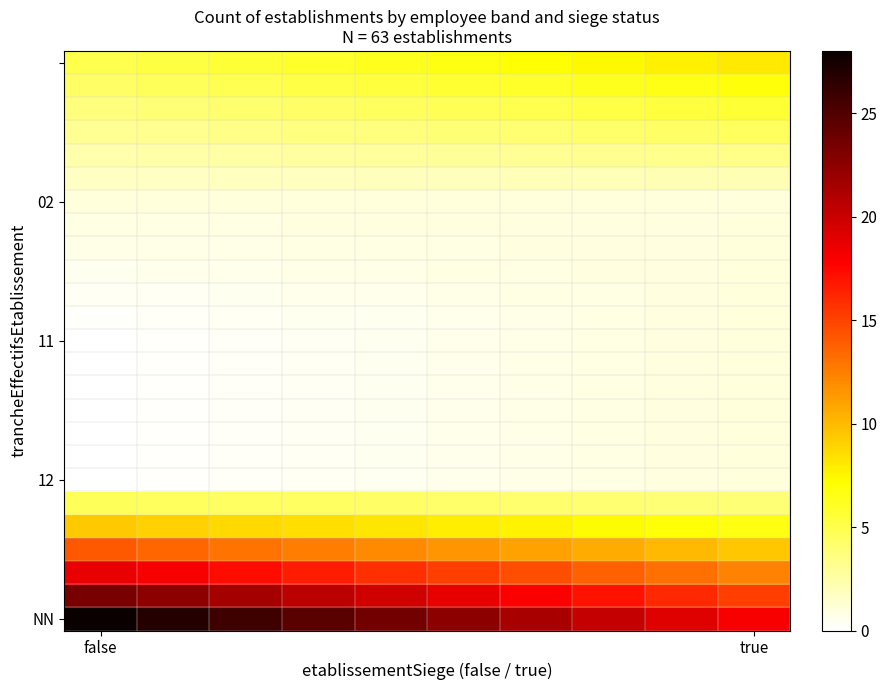

At how many categories does at least one series exceed 2?

10